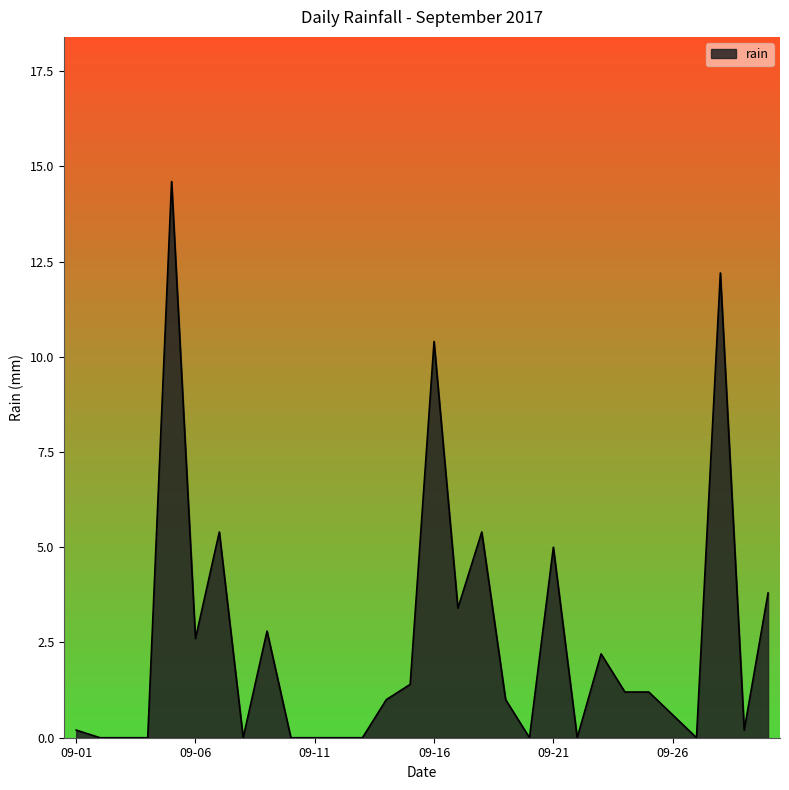

What is the greatest value displayed?

14.6